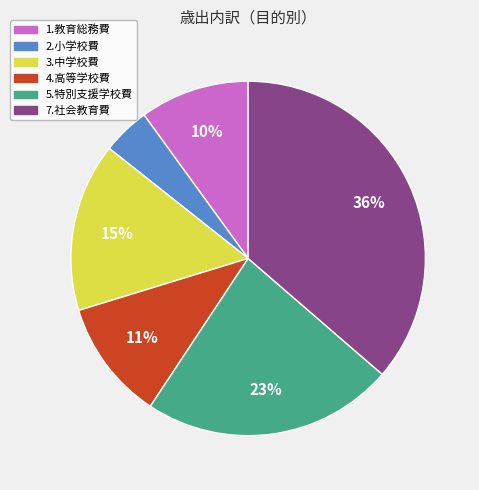

Between 5.特別支援学校費 and 1.教育総務費, which is larger?

5.特別支援学校費